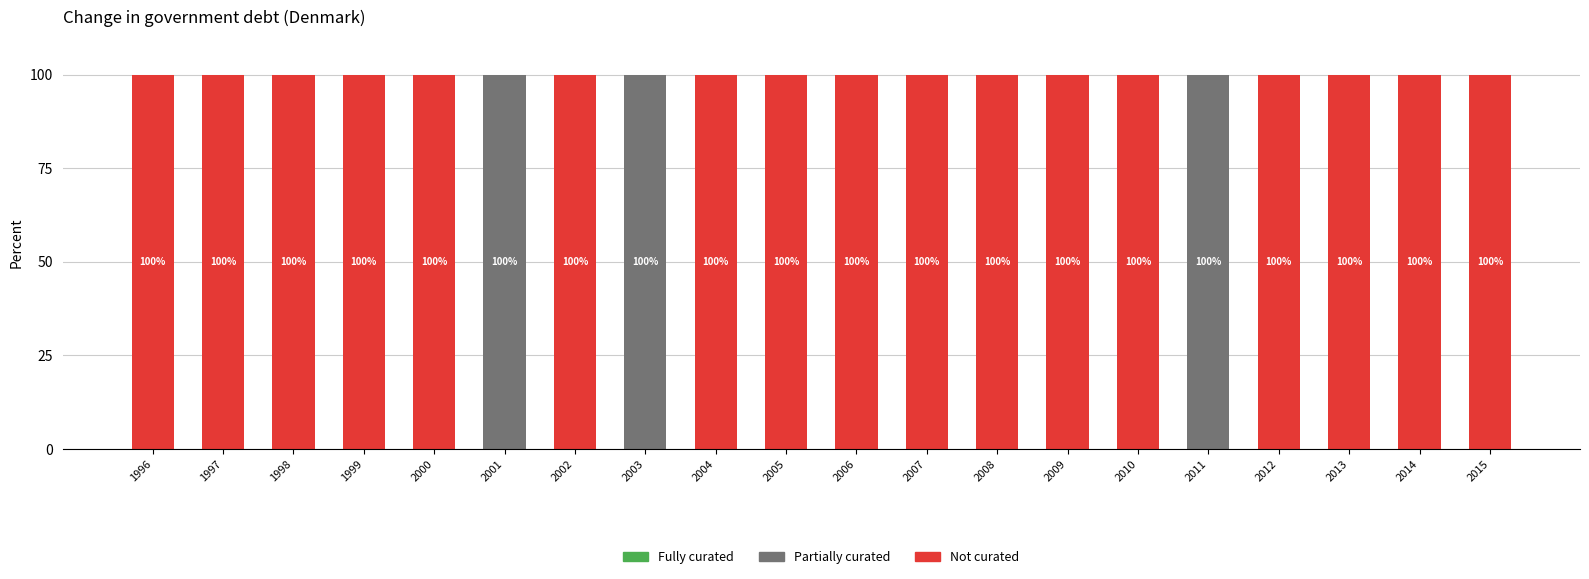

What is the sum of the Not curated values at 2010 and 2003?

100